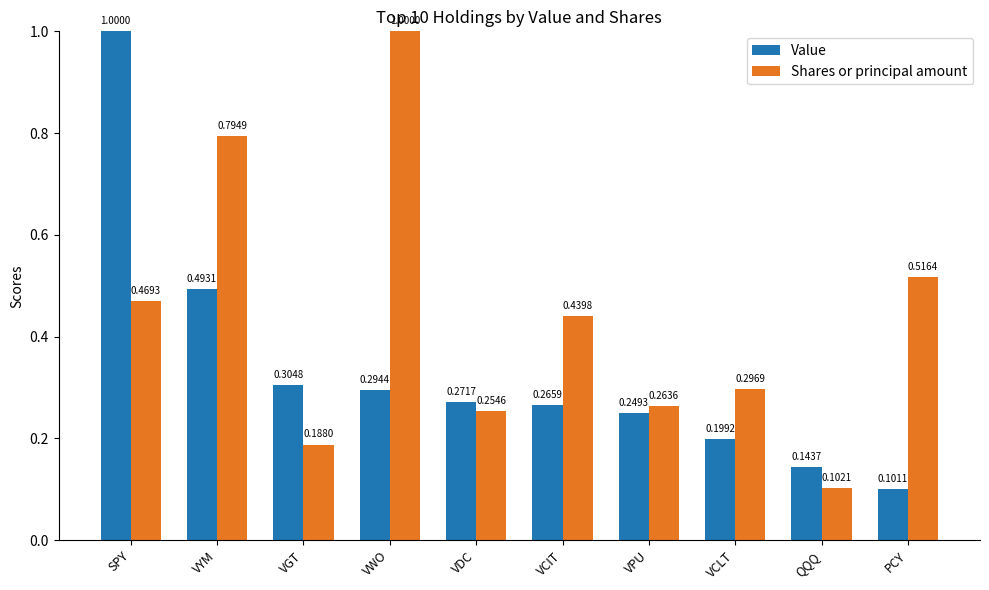

Which category has the highest value in the Value series?

SPY